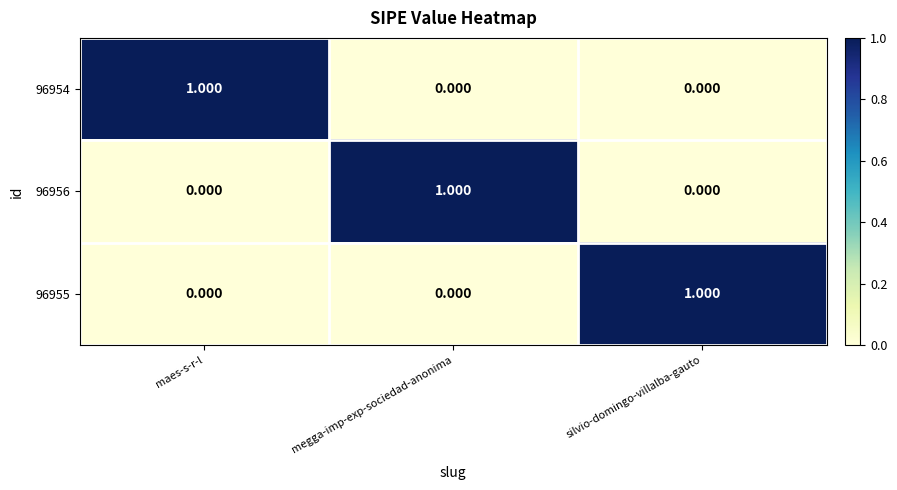

Is the value of 96956 at silvio-domingo-villalba-gauto greater than the value of 96954 at maes-s-r-l?

No